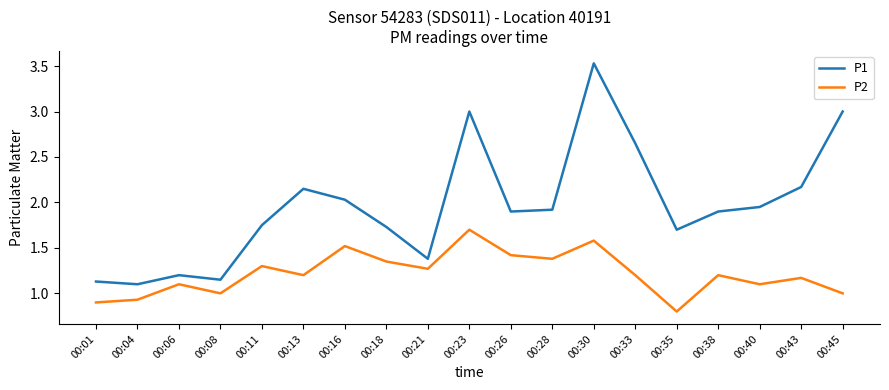

Is this an area chart (filled region under the line)?

No